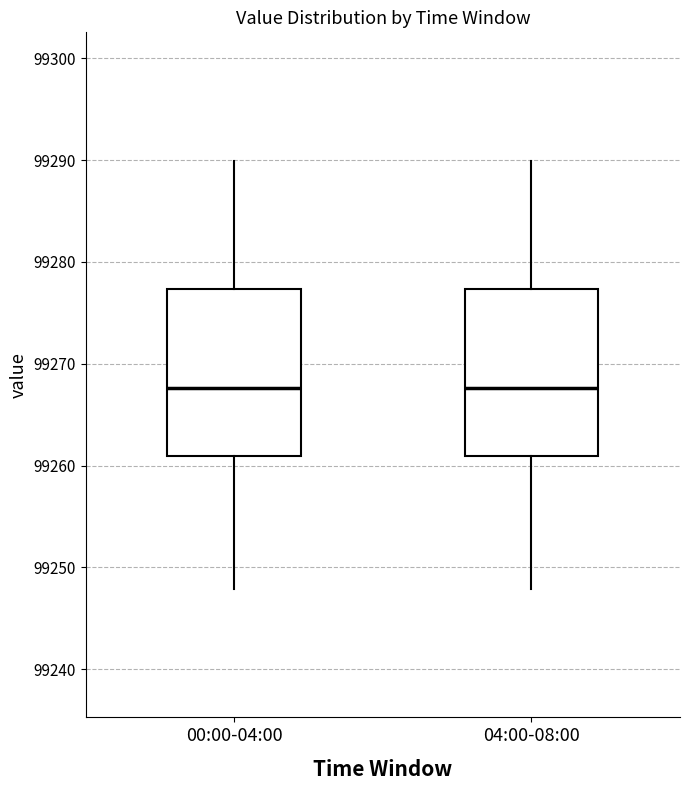

Reading left to right, transcribe this box plot: for each box, give where its median line is, the range the box spans, and where its two whiskers end, as read against the y-axis. The values are not printed on the chart, so give them approximately, as read against the axis.

00:00-04:00: median 99268, box 99261 to 99277, whiskers 99248 to 99290
04:00-08:00: median 99268, box 99261 to 99277, whiskers 99248 to 99290